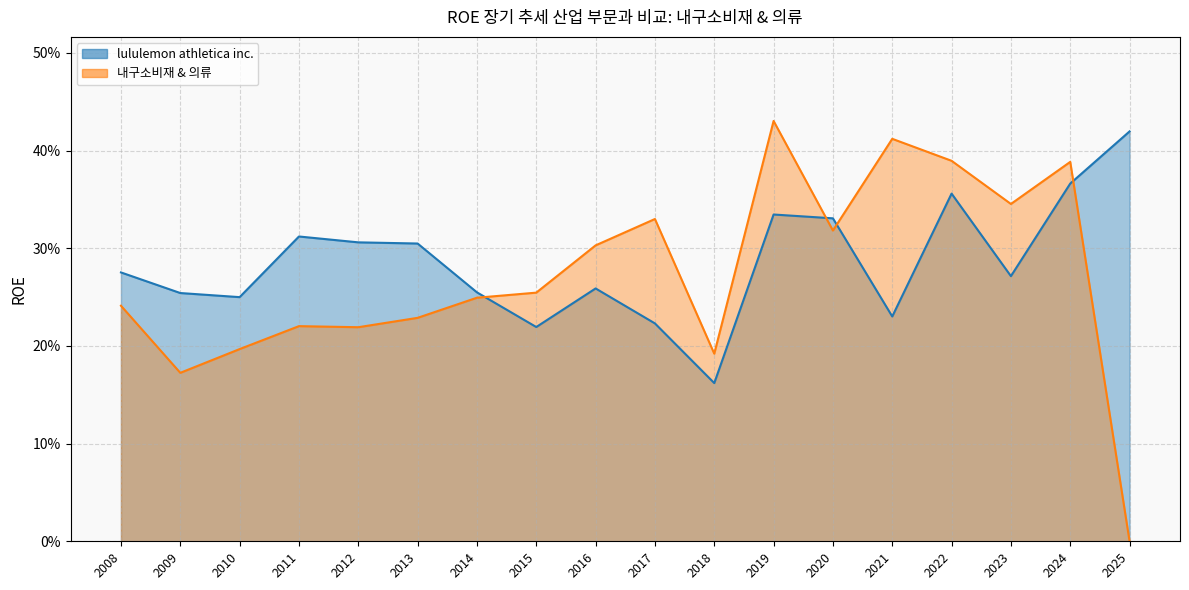

What is the difference between the maximum and second lowest values in the 내구소비재 & 의류 series?

0.3